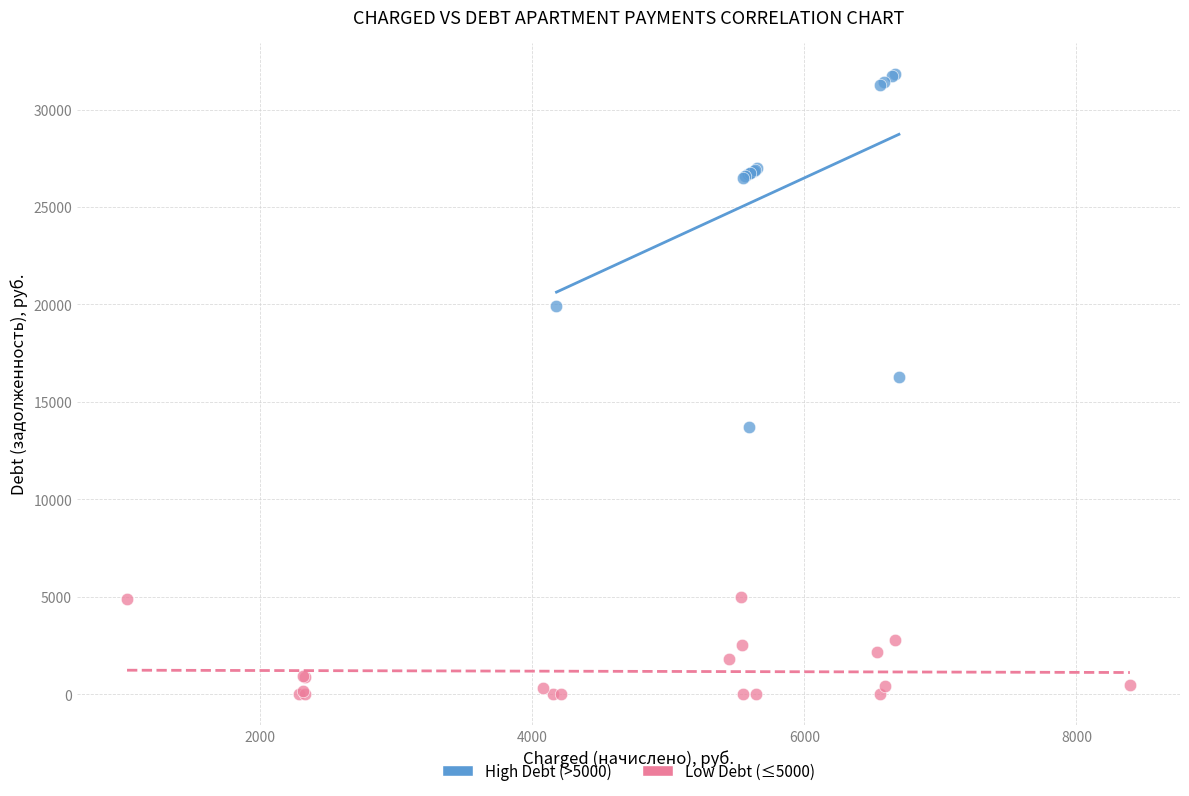

Which series reaches the minimum Y coordinate?

Low Debt (≤5000)